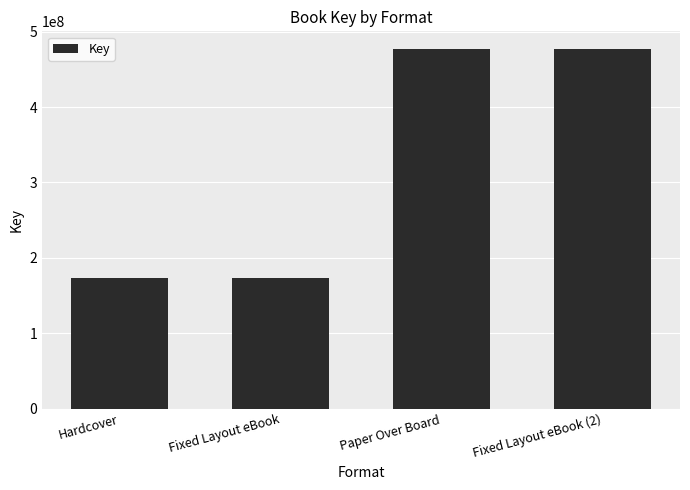

What is the maximum value shown in the chart?

476671886